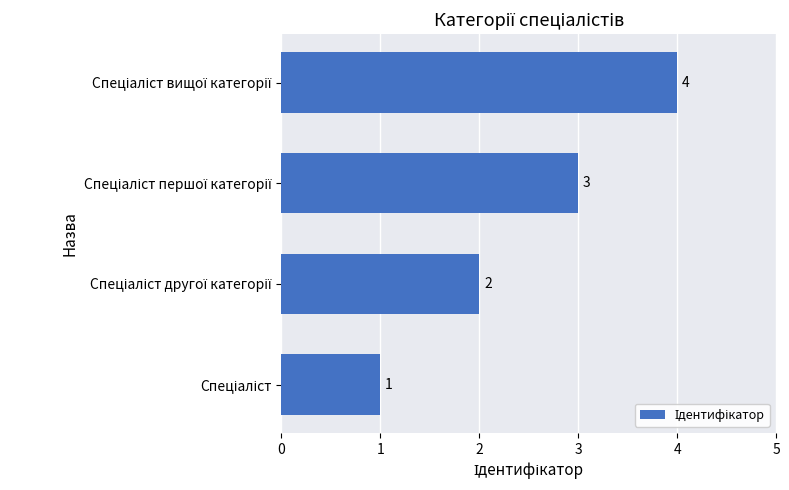

Count the values in the range 2 to 4.

3